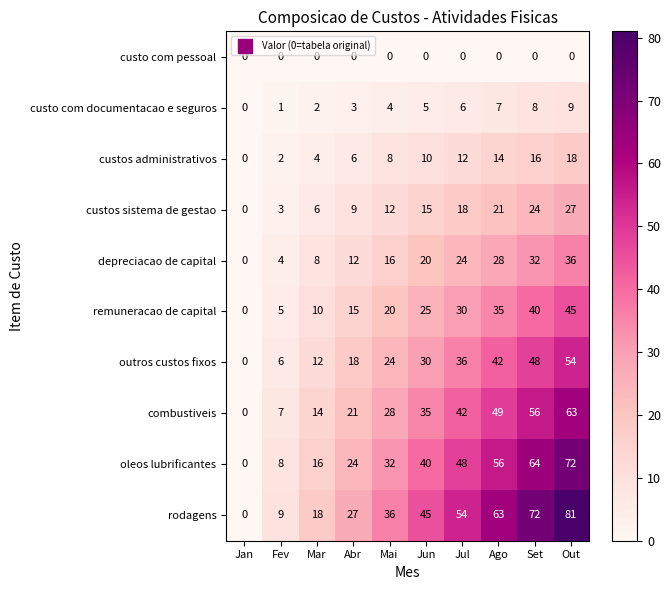

The rodagens series shows 17 at Jul. True or false?

False